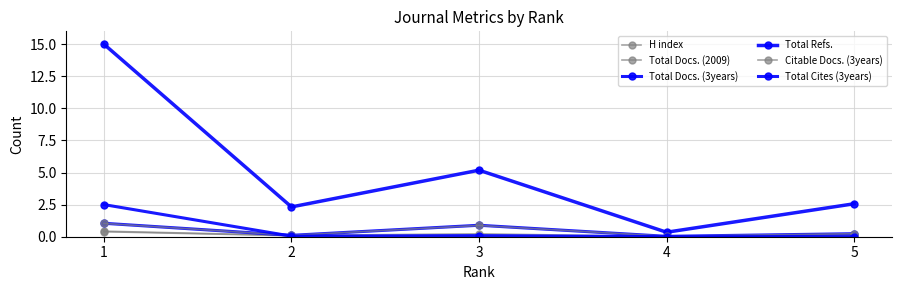

What is the maximum value for Total Docs. (2009)?

0.4